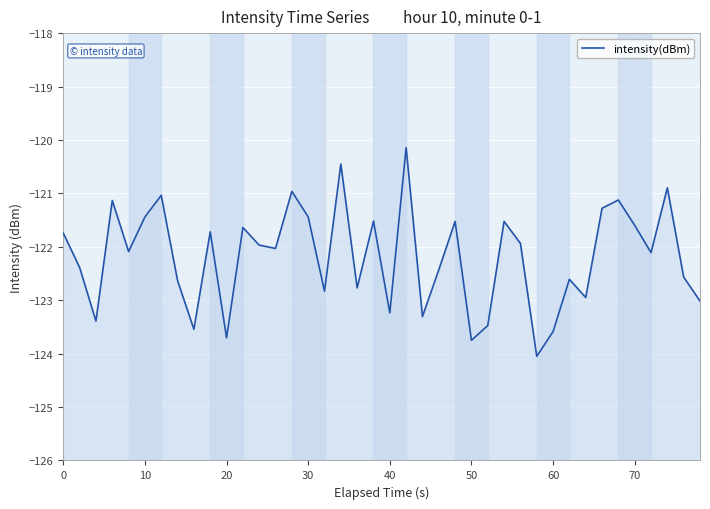

What is the greatest value displayed?

-120.1